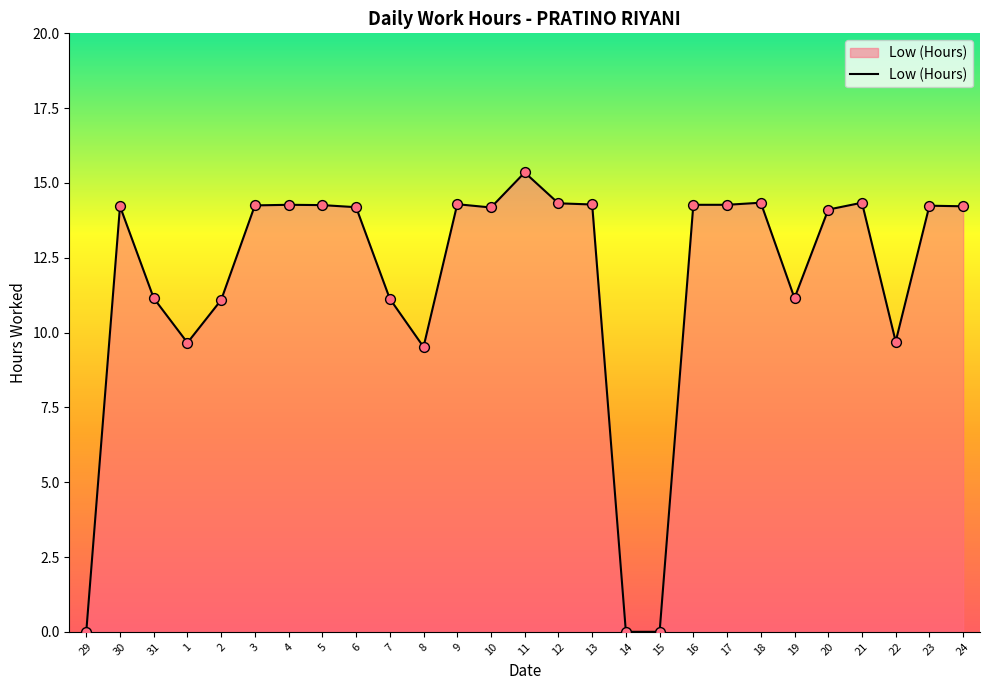

What is the change in value from 7 to 22?

-1.4